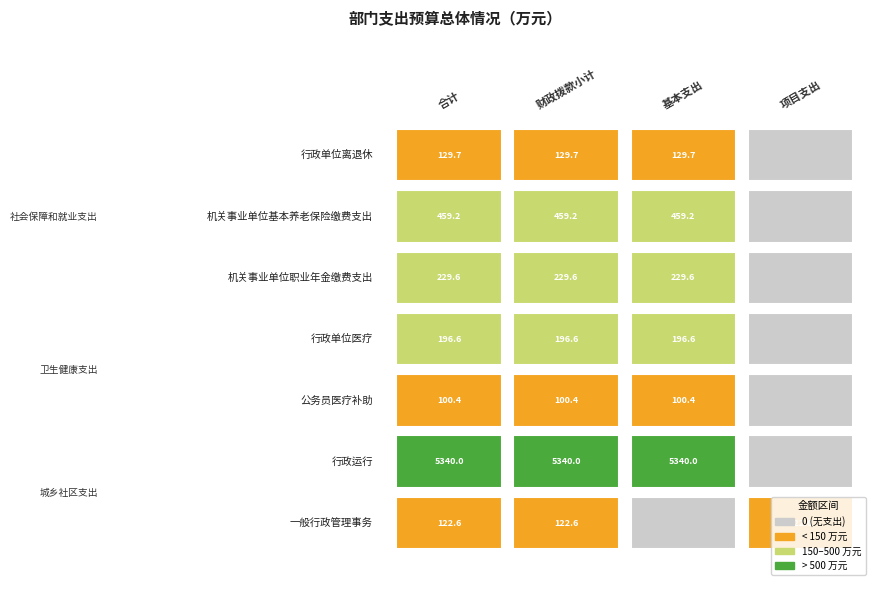

Rank the series at 机关事业单位基本养老保险缴费支出 from lowest to highest value.

公务员医疗补助, 一般行政管理事务, 行政单位离退休, 行政单位医疗, 机关事业单位职业年金缴费支出, 机关事业单位基本养老保险缴费支出, 行政运行